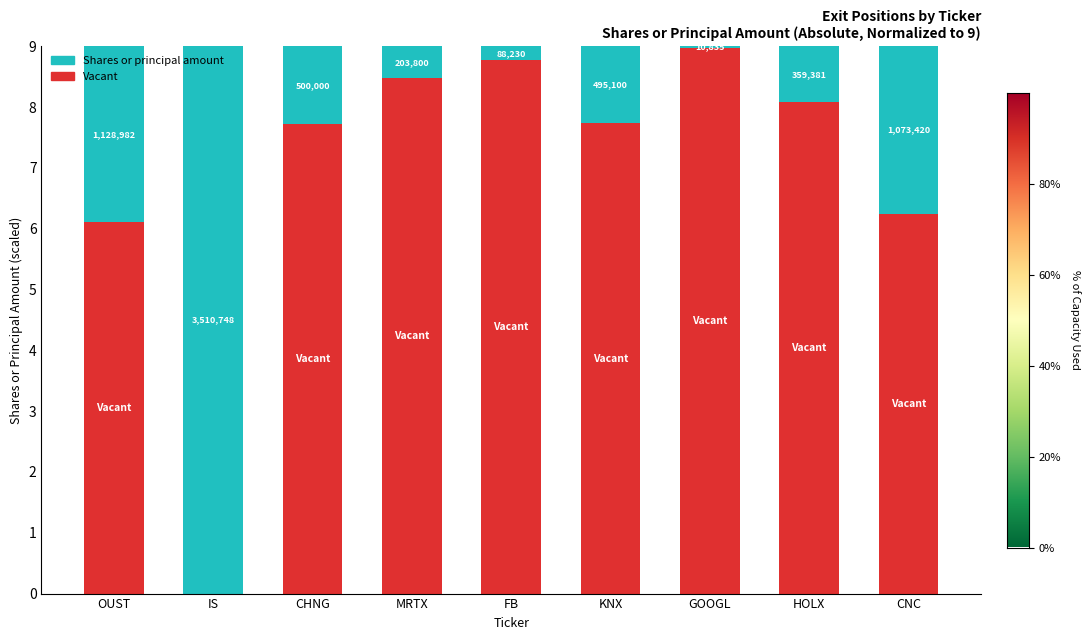

Does the chart contain stacked bars?

Yes